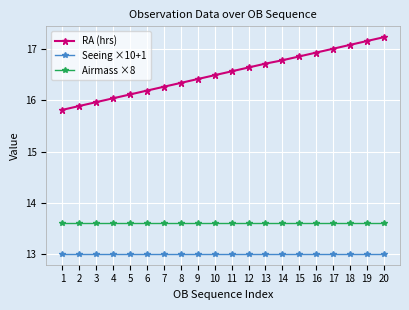

At how many categories does at least one series exceed 15?

20